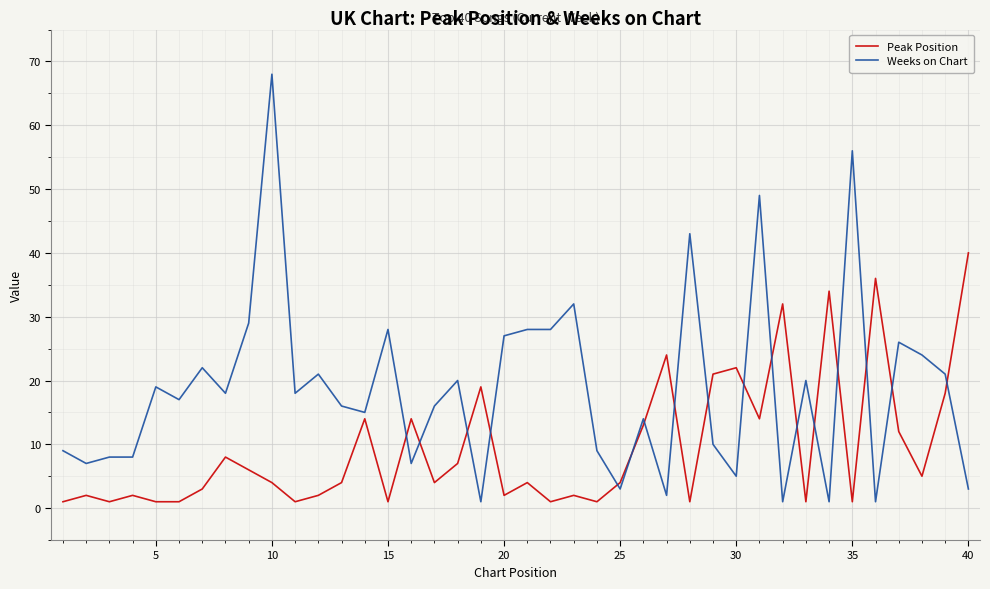

What is the minimum value for Weeks on Chart?

1